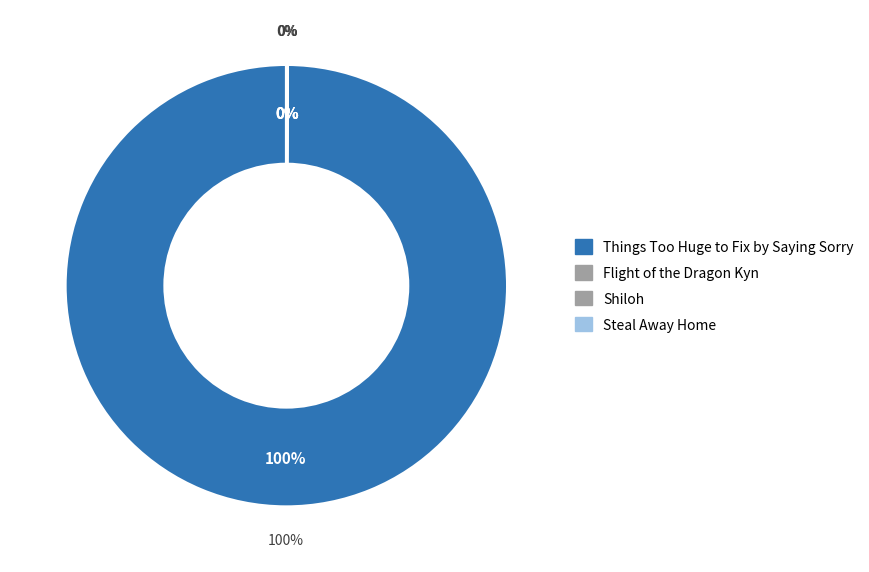

Which category has the smallest portion of the pie?

Shiloh